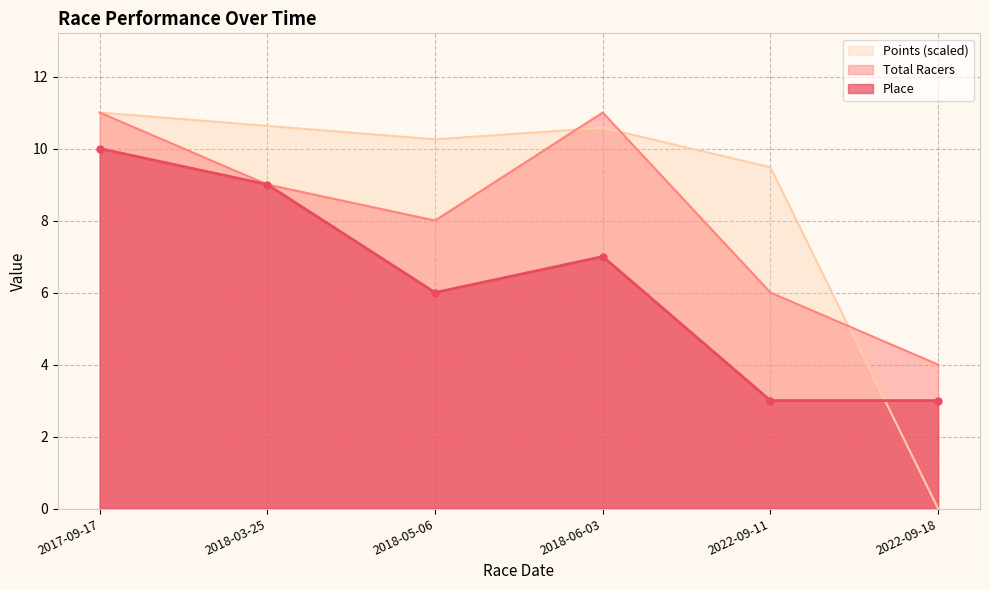

Which series has the largest total across all categories?

Points (scaled)